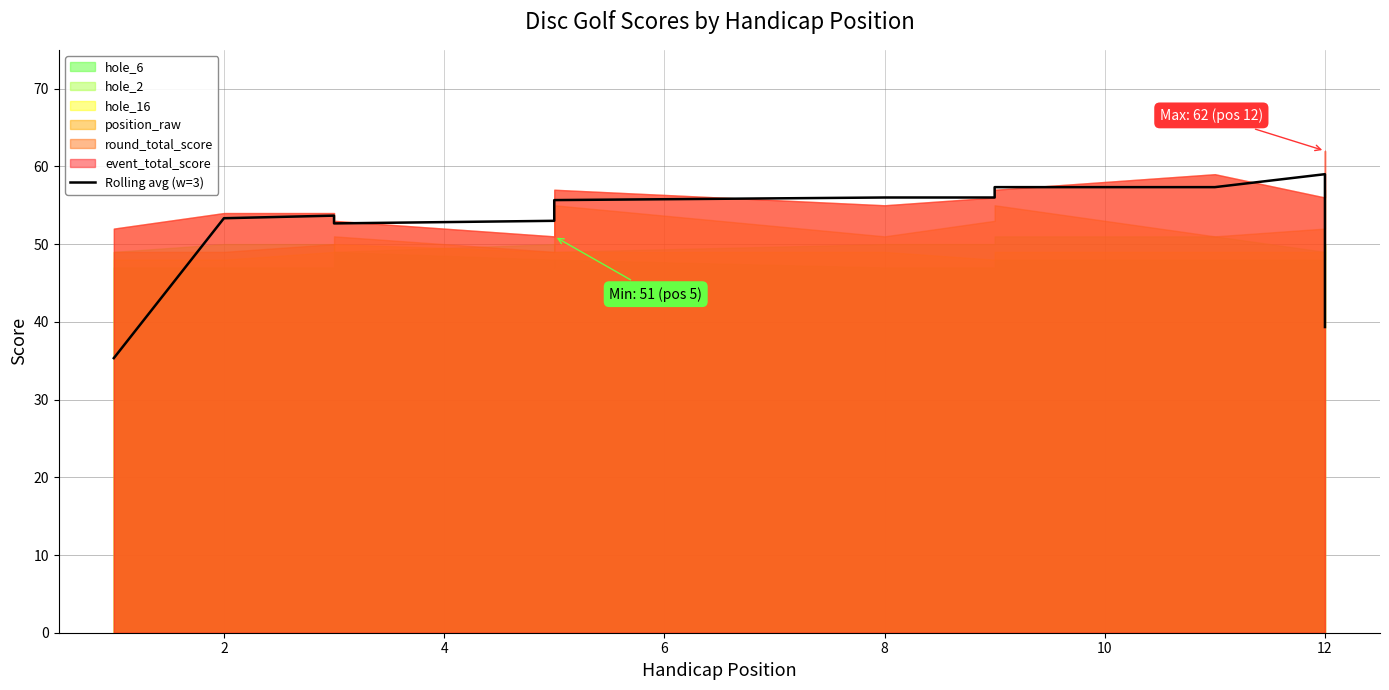

Count the number of categories in the chart.

13